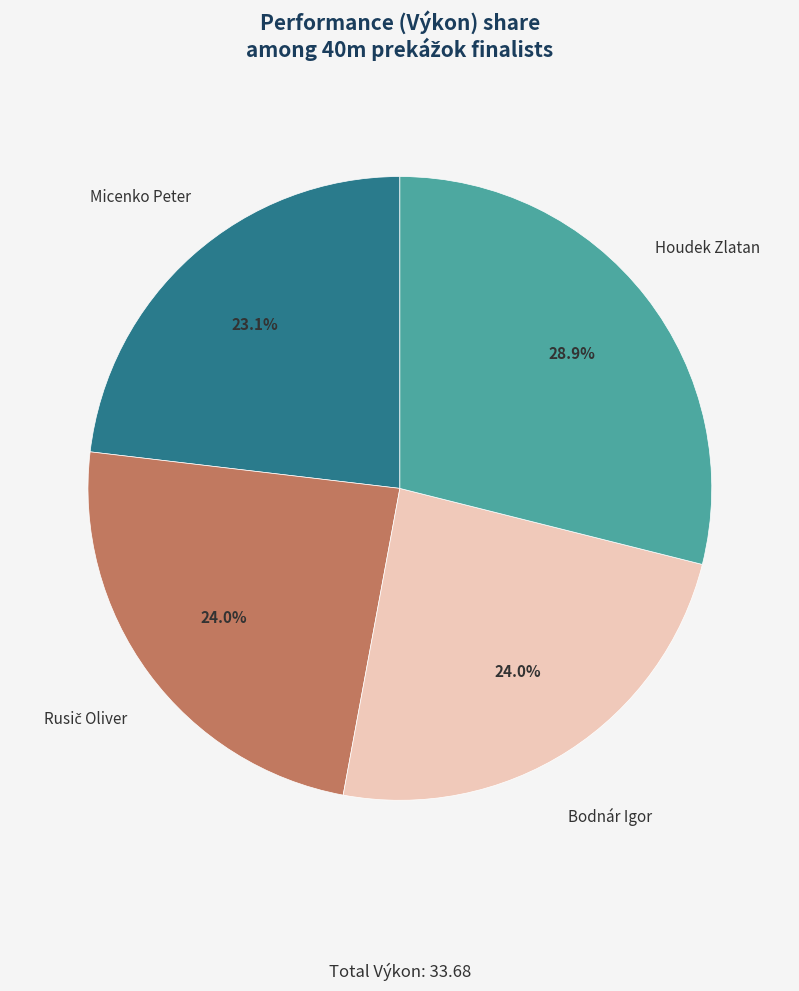

What is the smallest slice in the pie chart?

Micenko Peter